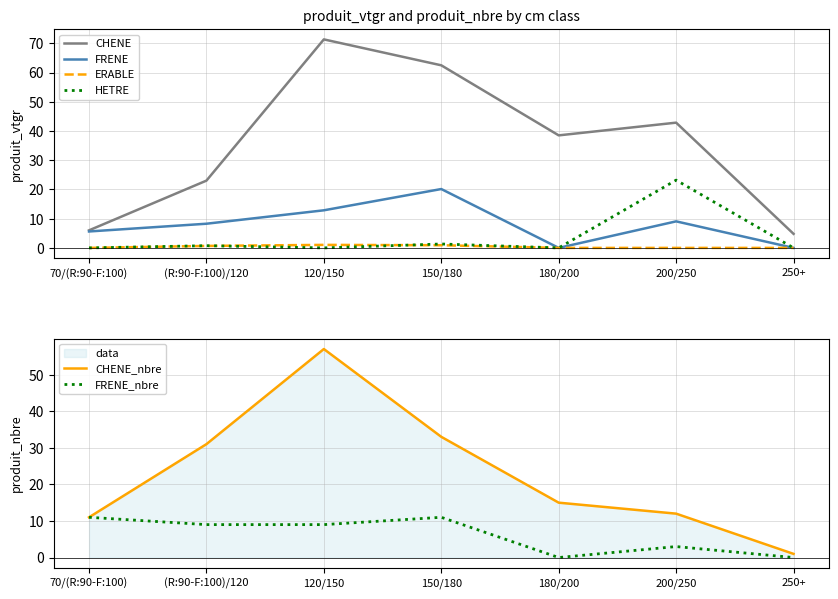

How many series are shown in this chart?

6